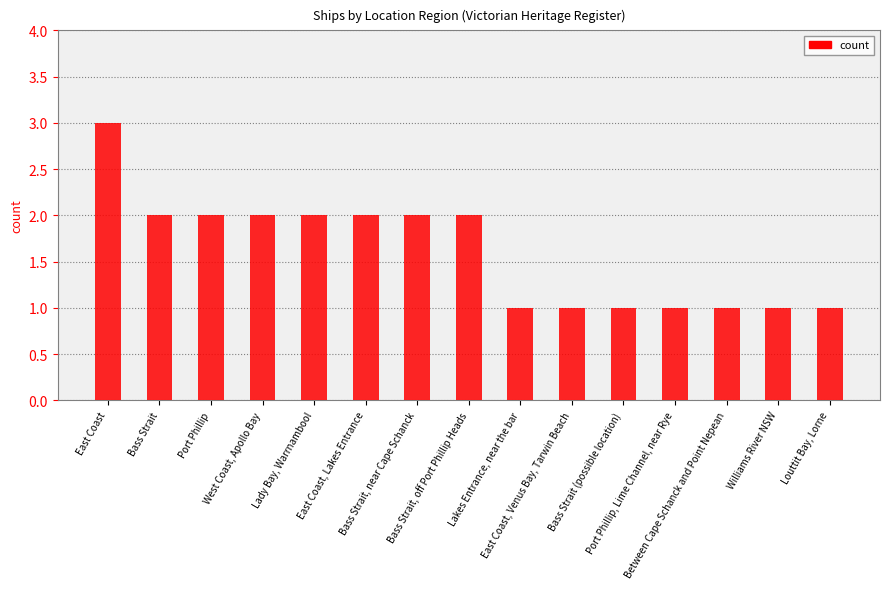

Is it true that the value at East Coast, Venus Bay, Tarwin Beach is 0?

False